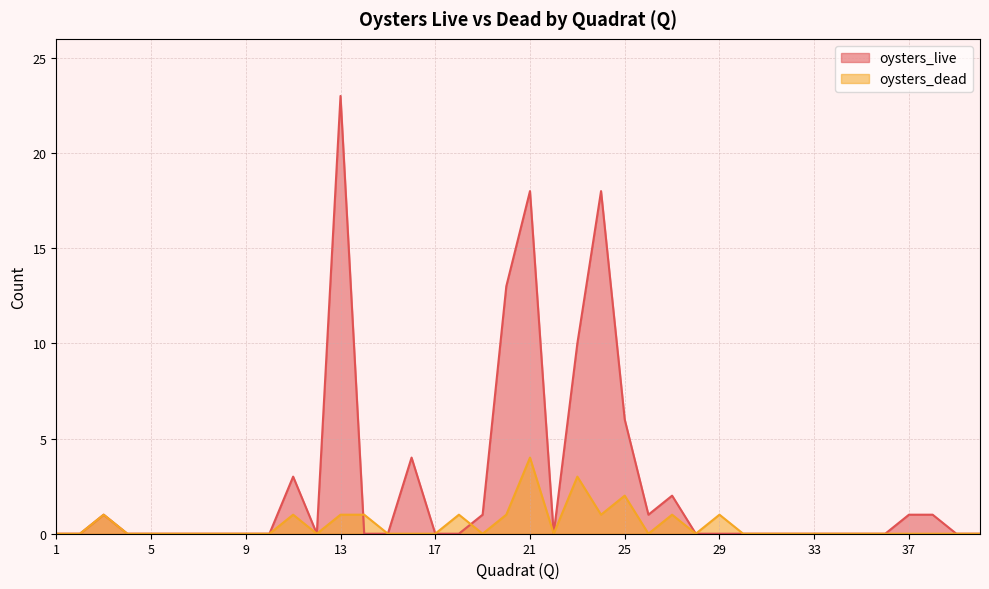

What is the maximum value shown in the chart?

23